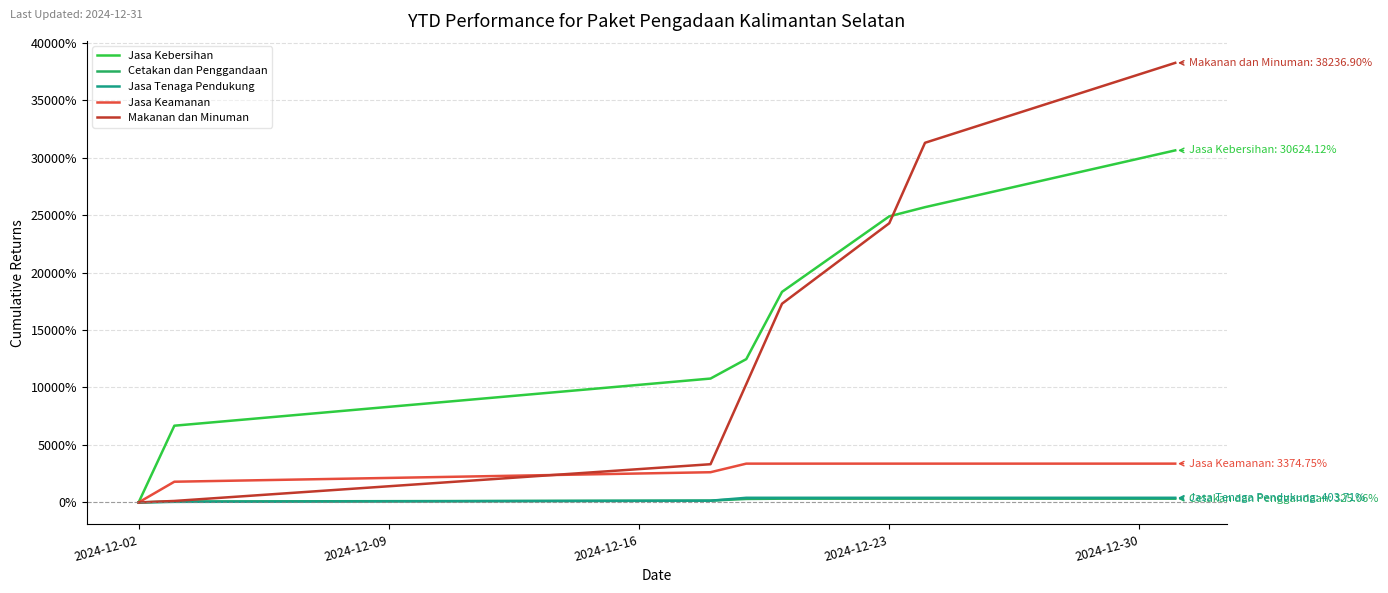

How many lines are shown in the chart?

5